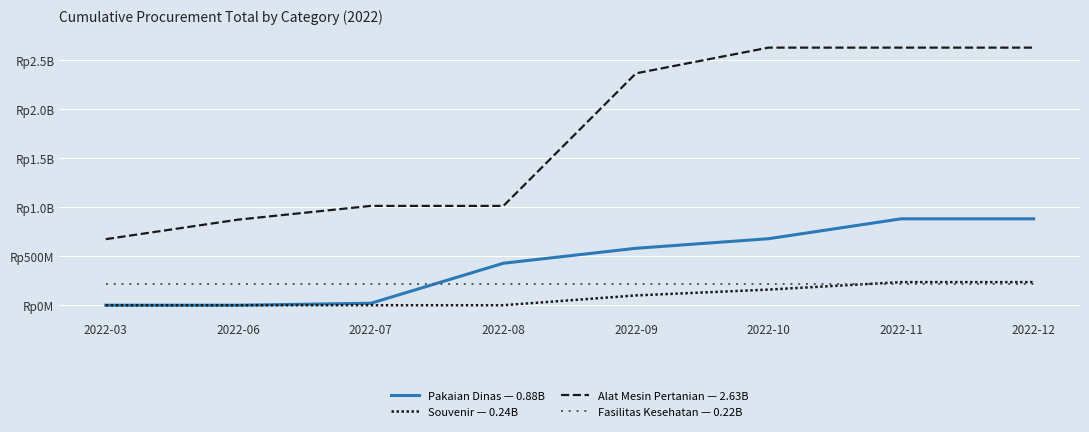

At which label is Pakaian Dinas — 0.88B closest to 0?

2022-03